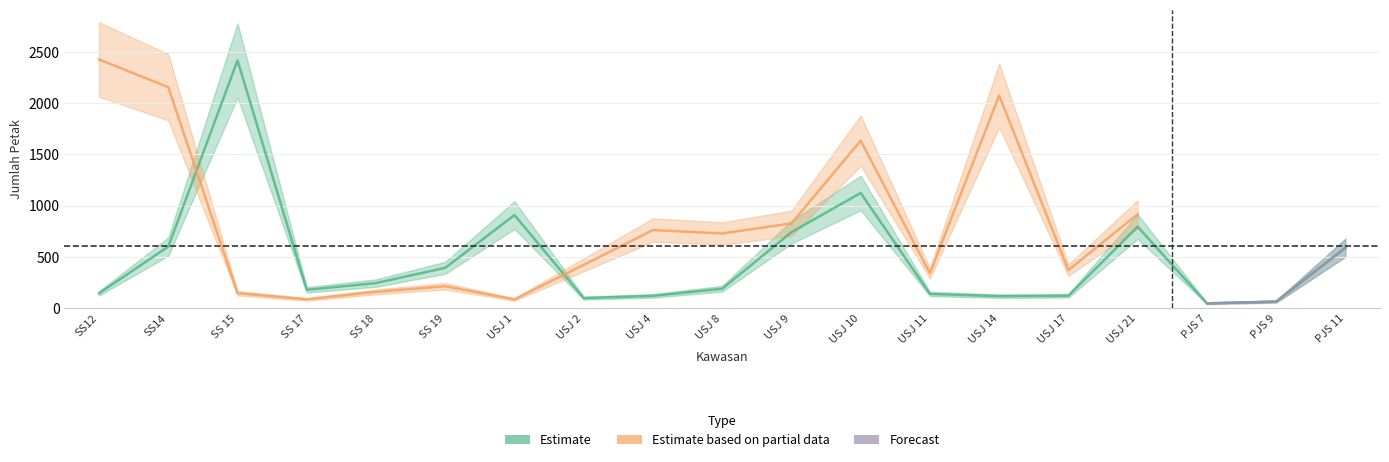

At which label does Estimate reach its minimum?

PJS 7